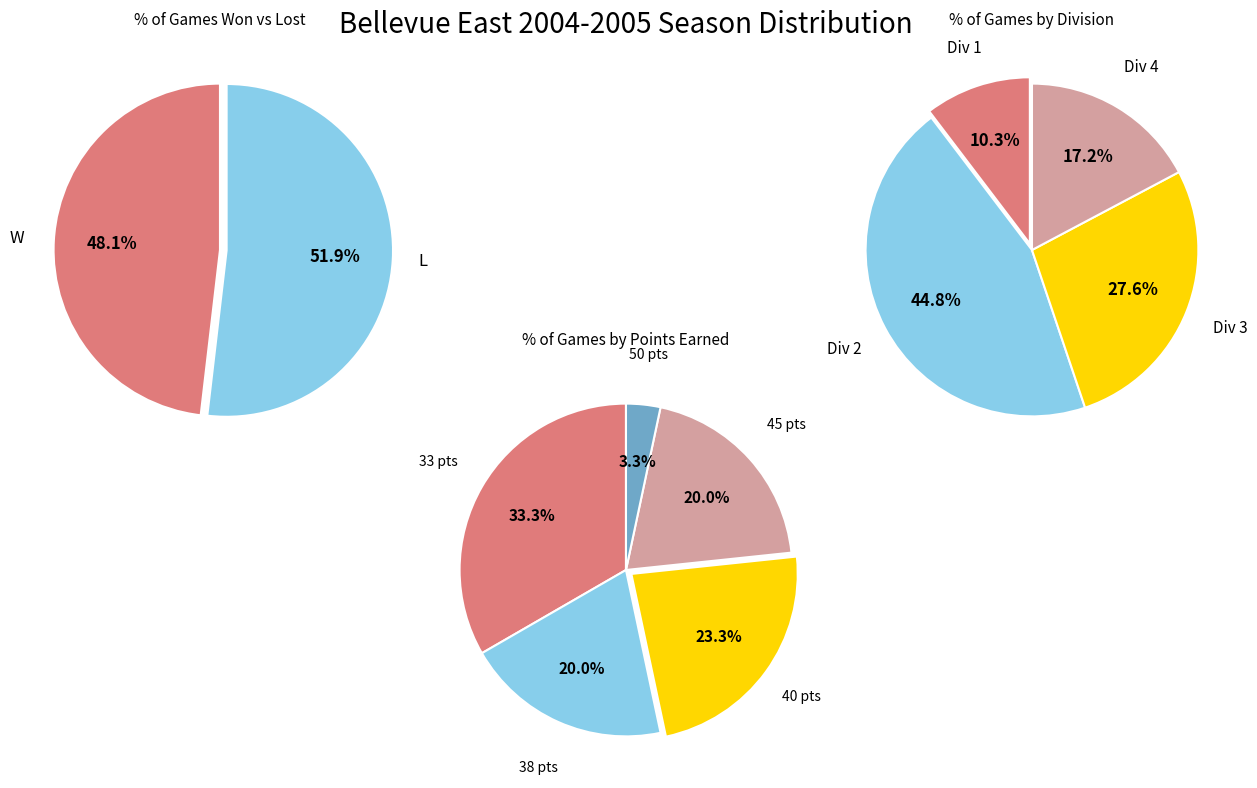

Rank the categories by value from lowest to highest.

W, L